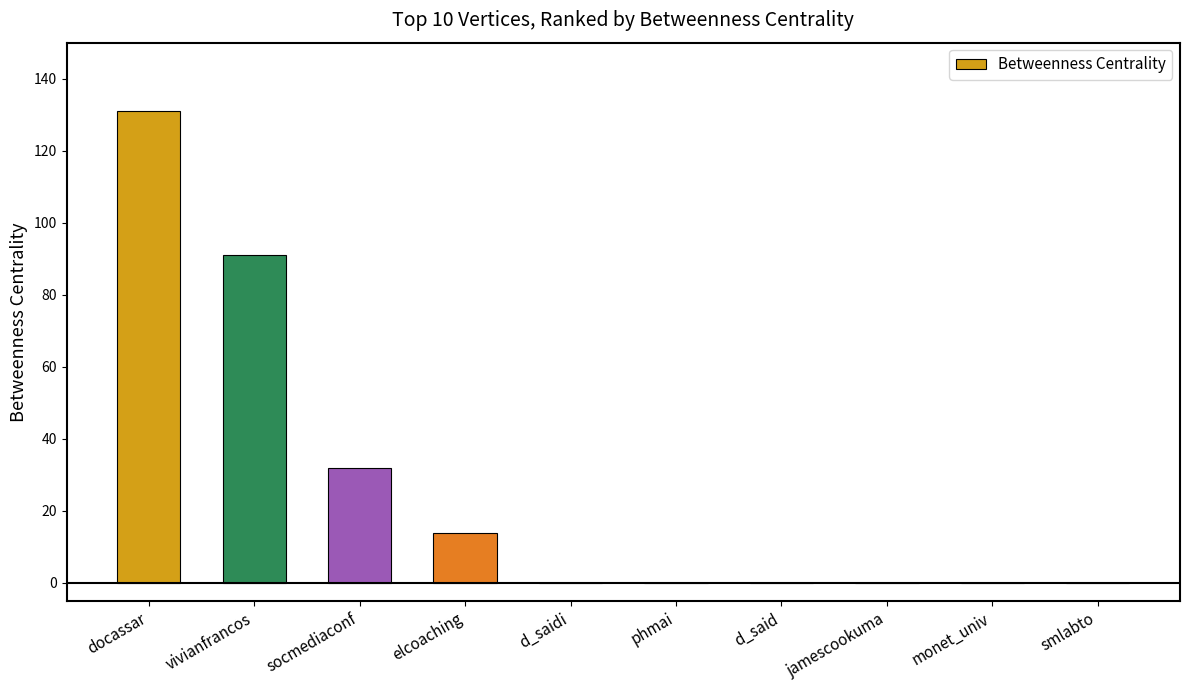

The value at d_saidi is 0. True or false?

True